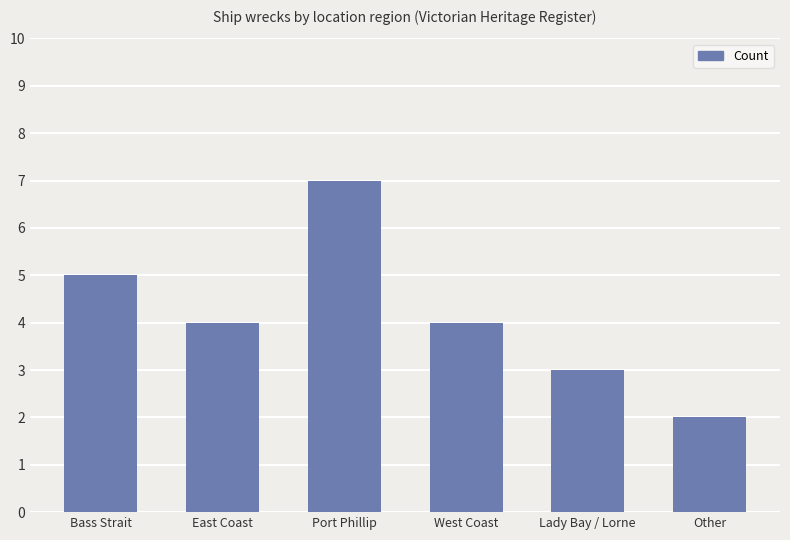

What value does the data have at East Coast?

4